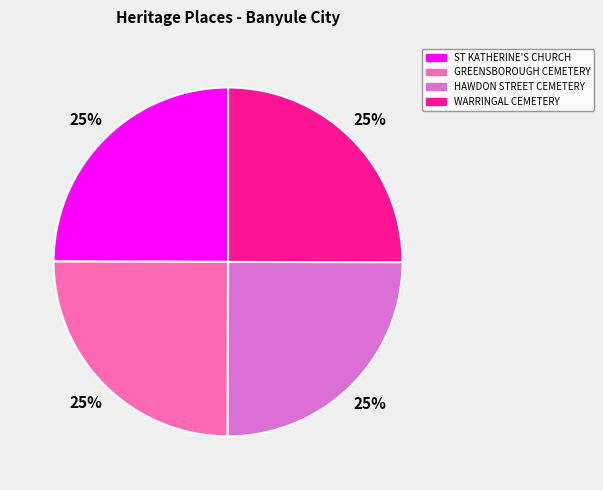

To the nearest percent, what is the average slice percentage?

25%